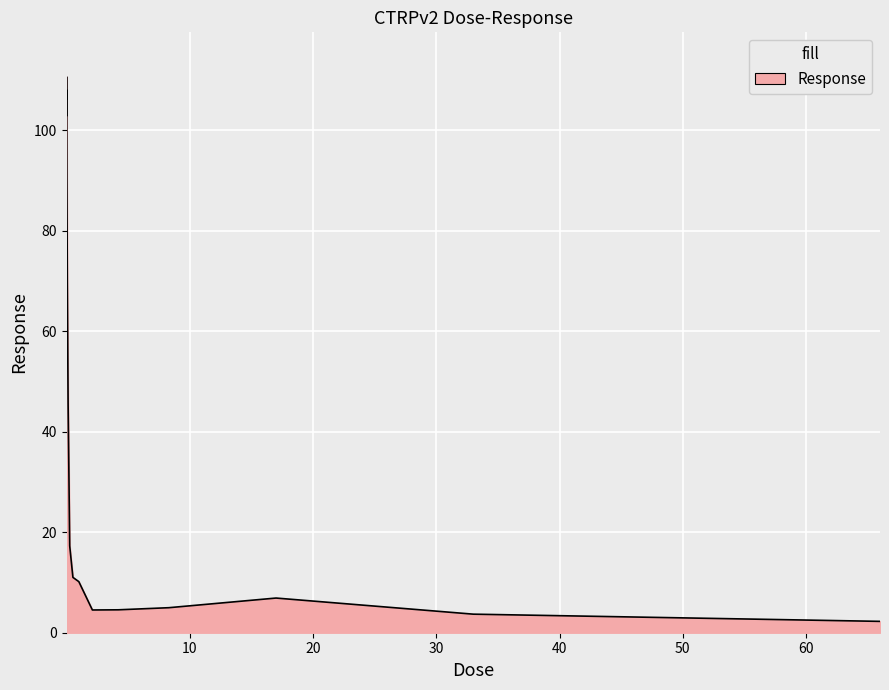

What is the minimum value shown in the chart?

2.3